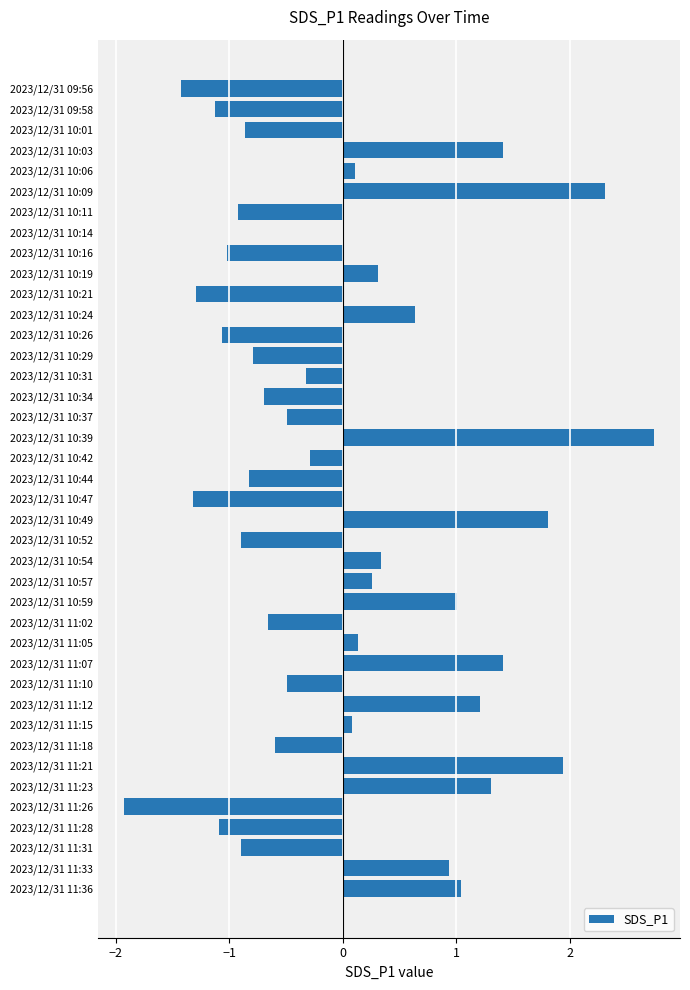

The value at 2023/12/31 10:39 is 2.7. True or false?

True